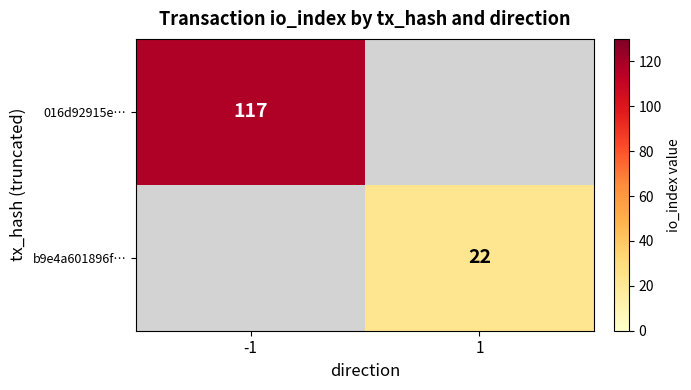

The value of b9e4a601896f… at 1 is 22. True or false?

True